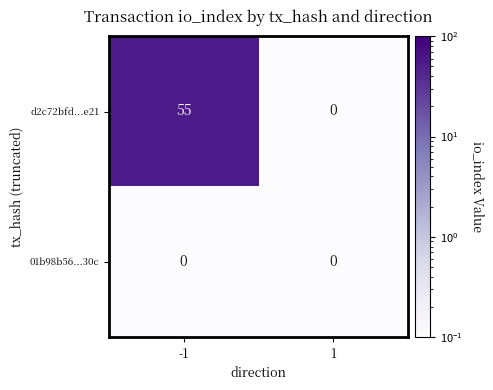

What is the sum of all d2c72bfd...e21 values?

55